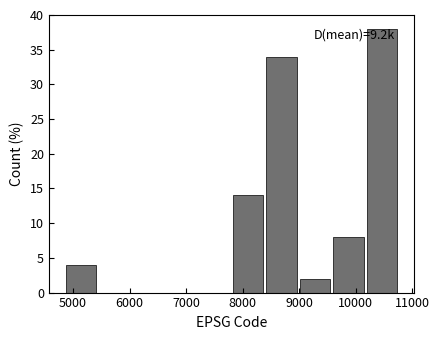

Which range on the x-axis has the tallest bar?

10200 to 10800